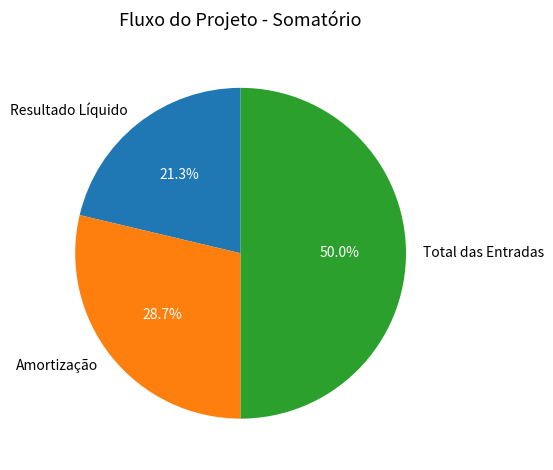

Is it true that Resultado Líquido is 21% of the pie?

True